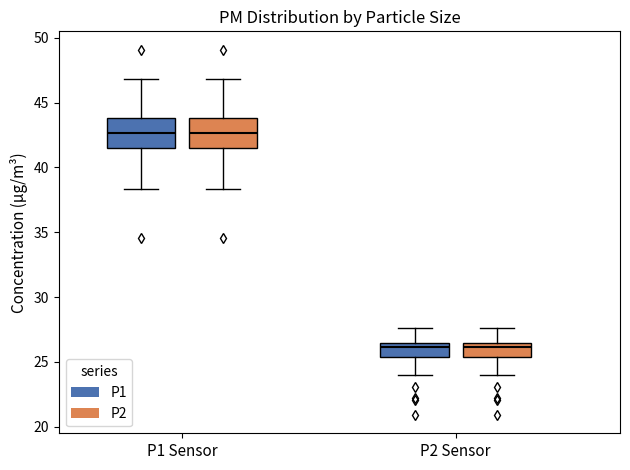

Reading left to right, read every box against the y-axis: the position of its median line, the range the box covers, and the ends of its whiskers. The values are not printed on the chart, so give them approximately, as read against the axis.

P1 Sensor (P1): median 42.5, box 41.5 to 44.0, whiskers 38.5 to 47.0
P1 Sensor (P2): median 42.5, box 41.5 to 44.0, whiskers 38.5 to 47.0
P2 Sensor (P1): median 26.0, box 25.5 to 26.5, whiskers 24.0 to 27.5
P2 Sensor (P2): median 26.0, box 25.5 to 26.5, whiskers 24.0 to 27.5